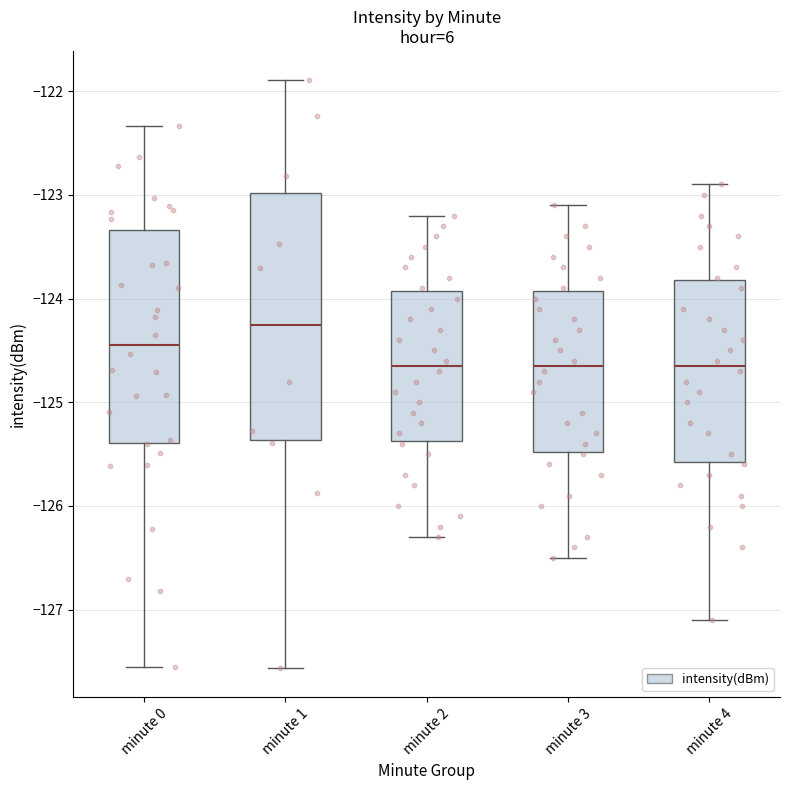

Which box is the tallest, from its lower edge to its upper edge?

minute 1